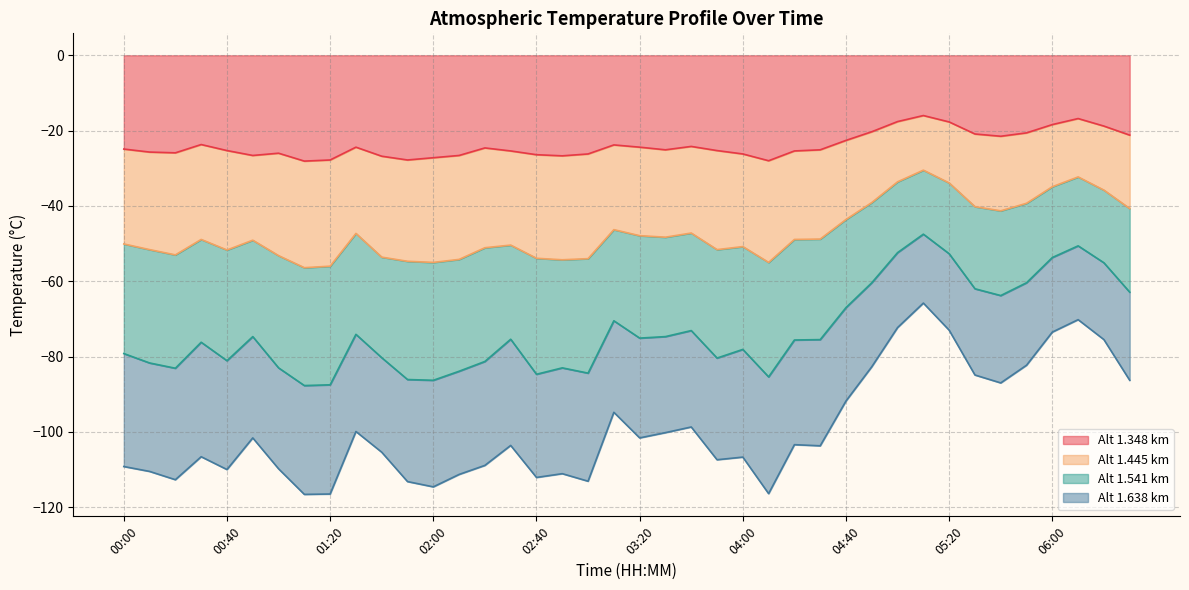

What position from the left is 01:20?

9